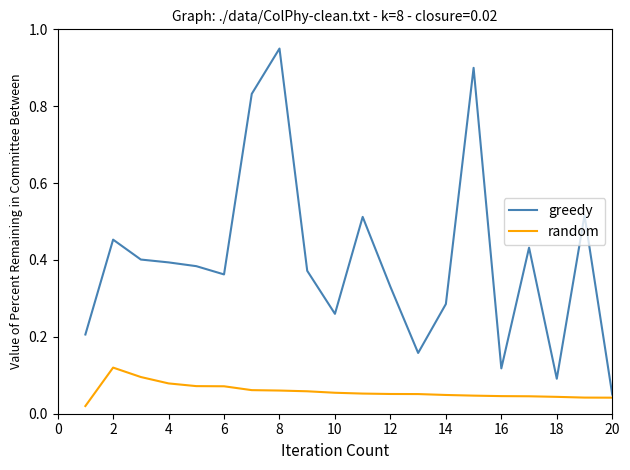

Count the number of data series in this chart.

2